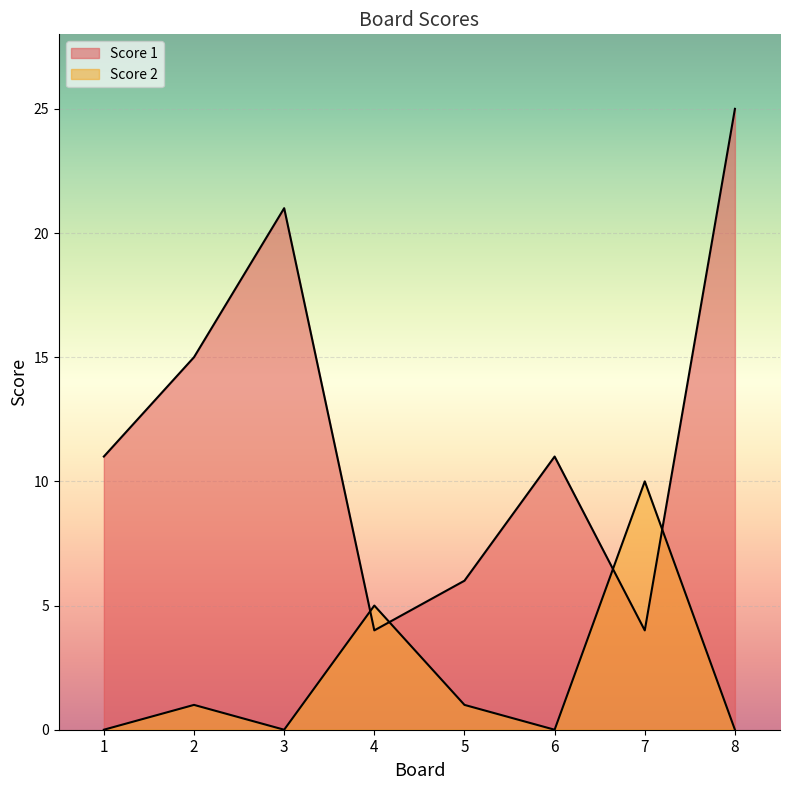

What is the average value of the Score 2 series?

2